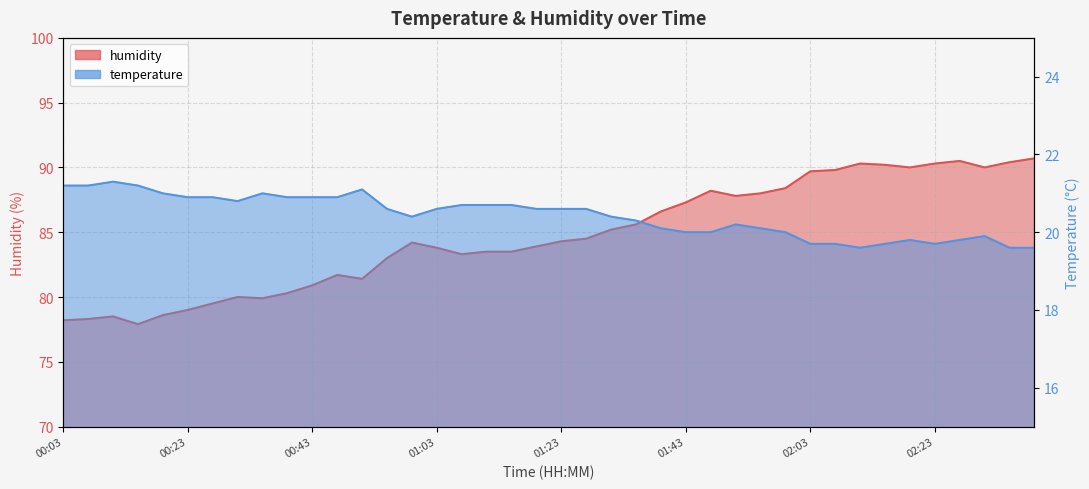

Reading left to right, transcribe all the data shown in this chart.

temperature: 00:03=21.2	00:07=21.2	00:11=21.3	00:15=21.2	00:19=21.0	00:23=20.9	00:27=20.9	00:31=20.8	00:35=21.0	00:39=20.9	00:43=20.9	00:47=20.9	00:51=21.1	00:55=20.6	00:59=20.4	01:03=20.6	01:07=20.7	01:11=20.7	01:15=20.7	01:19=20.6	01:23=20.6	01:27=20.6	01:31=20.4	01:35=20.3	01:39=20.1	01:43=20.0	01:47=20.0	01:51=20.2	01:55=20.1	01:59=20.0	02:03=19.7	02:07=19.7	02:11=19.6	02:15=19.7	02:19=19.8	02:23=19.7	02:27=19.8	02:31=19.9	02:35=19.6	02:39=19.6
humidity: 00:03=78.2	00:07=78.3	00:11=78.5	00:15=77.9	00:19=78.6	00:23=79.0	00:27=79.5	00:31=80.0	00:35=79.9	00:39=80.3	00:43=80.9	00:47=81.7	00:51=81.4	00:55=83.0	00:59=84.2	01:03=83.8	01:07=83.3	01:11=83.5	01:15=83.5	01:19=83.9	01:23=84.3	01:27=84.5	01:31=85.2	01:35=85.6	01:39=86.6	01:43=87.3	01:47=88.2	01:51=87.8	01:55=88.0	01:59=88.4	02:03=89.7	02:07=89.8	02:11=90.3	02:15=90.2	02:19=90.0	02:23=90.3	02:27=90.5	02:31=90.0	02:35=90.4	02:39=90.7